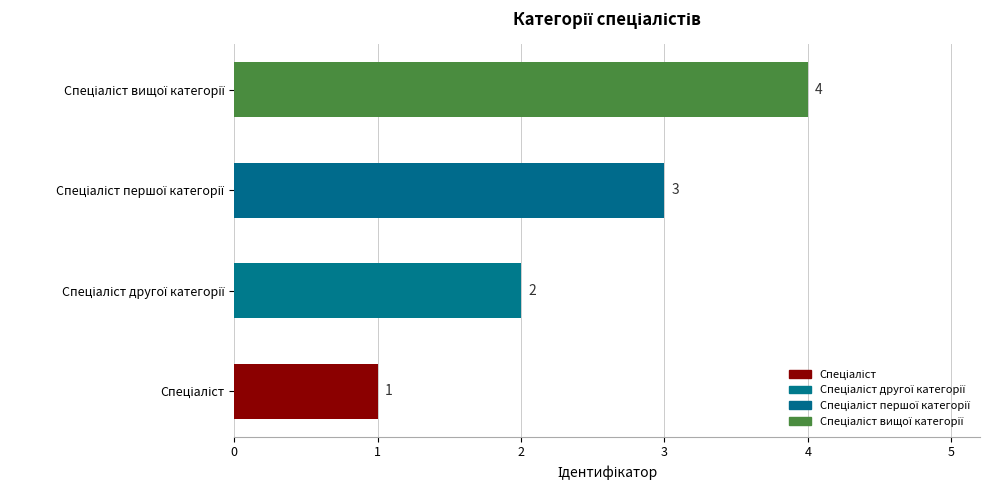

Count the values in the range 2 to 4.

3